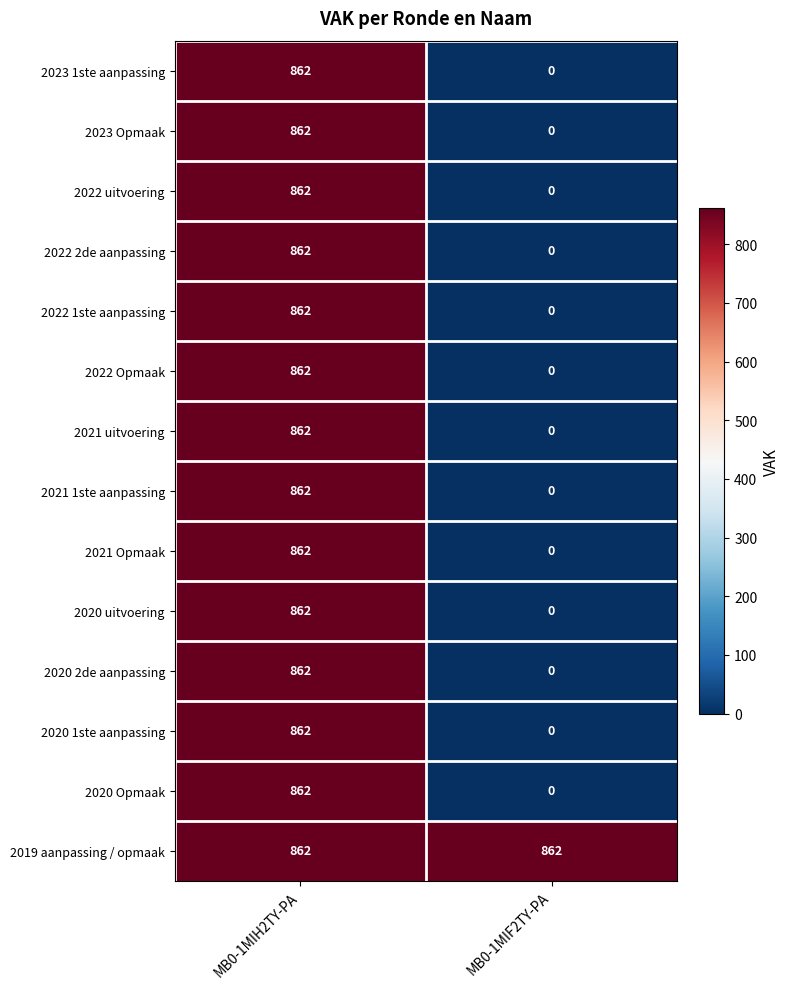

What is the difference between the maximum and minimum values in the 2022 uitvoering series?

862